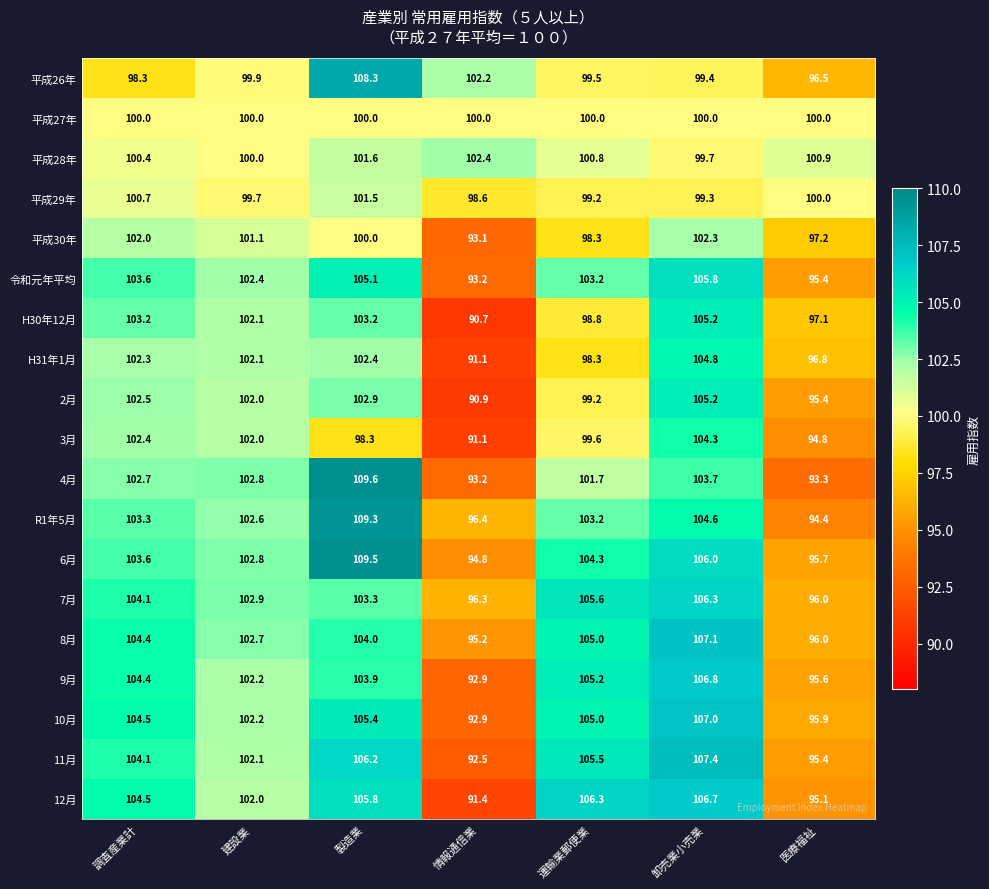

Count the number of categories in the chart.

7